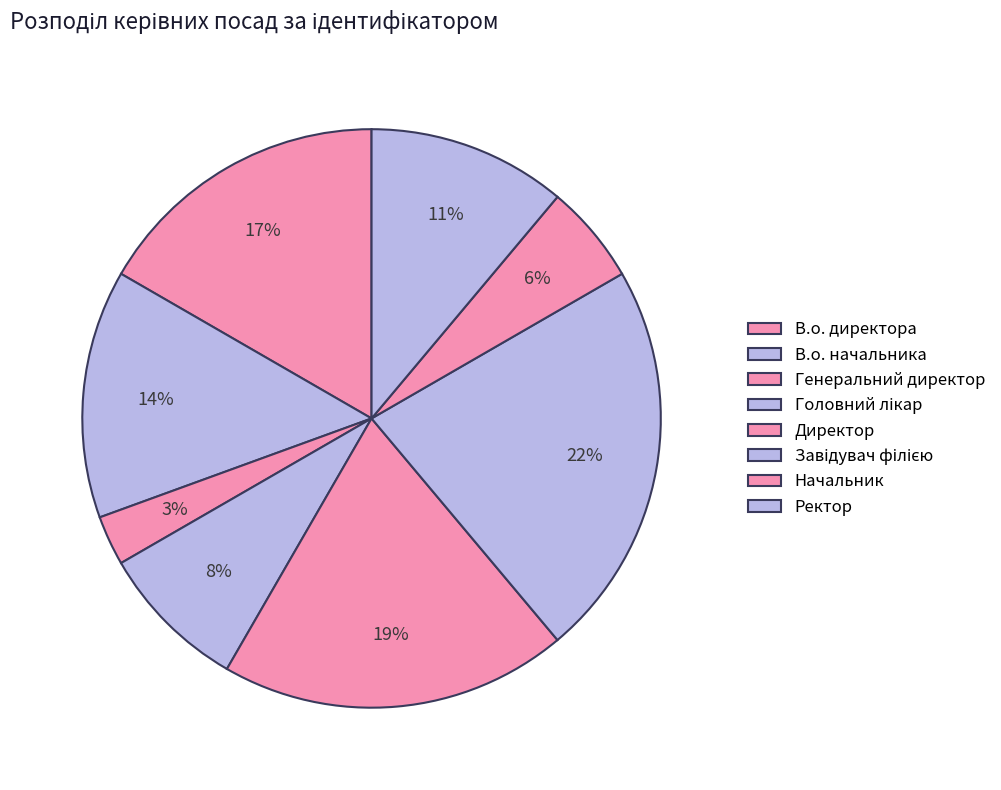

To the nearest percent, what is the average slice percentage?

12%